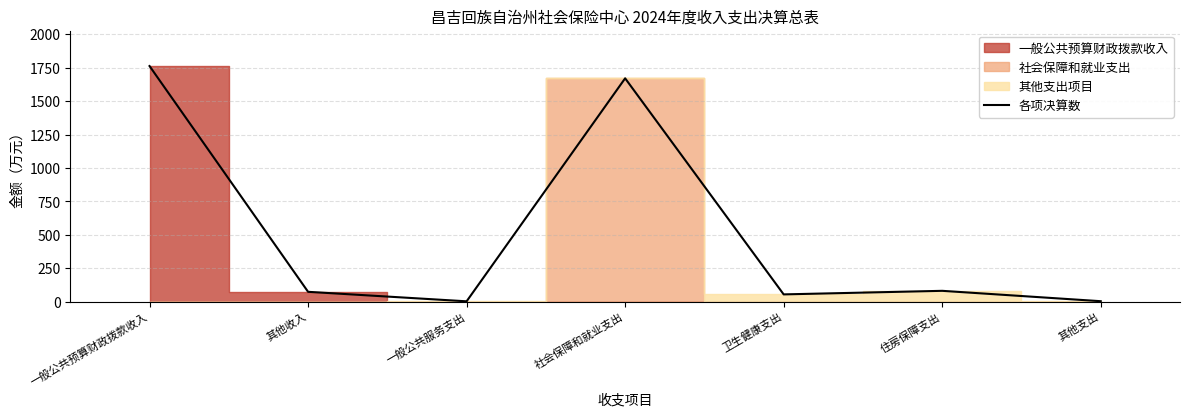

The value at 其他支出 is 3.6. True or false?

True